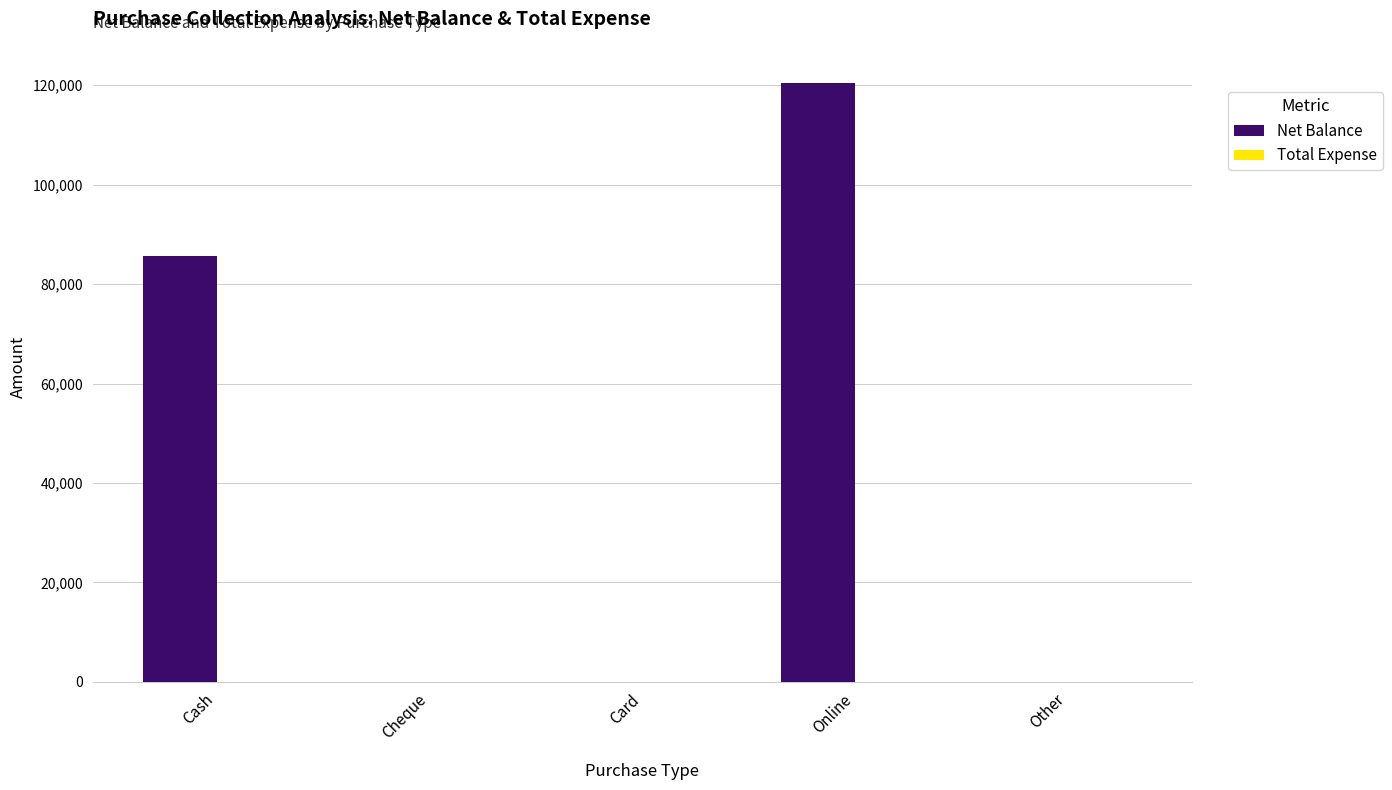

The chart shows a value of -44166 at Cheque. True or false?

False